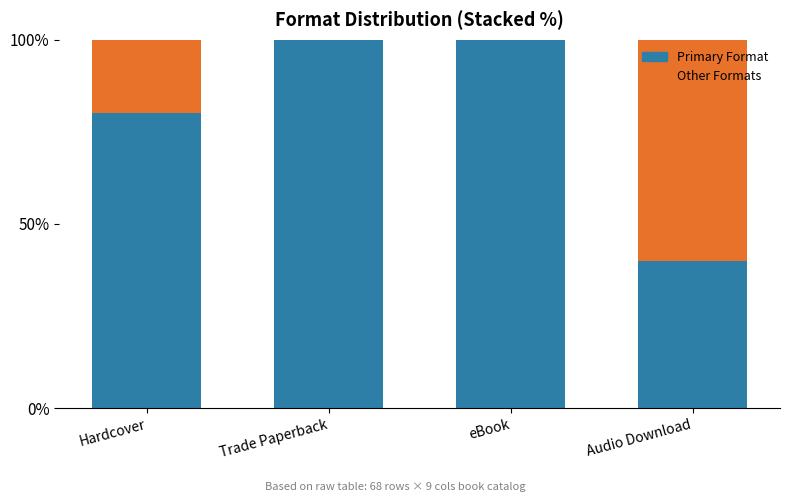

What are all the series names shown in the legend?

Primary Format, Other Formats